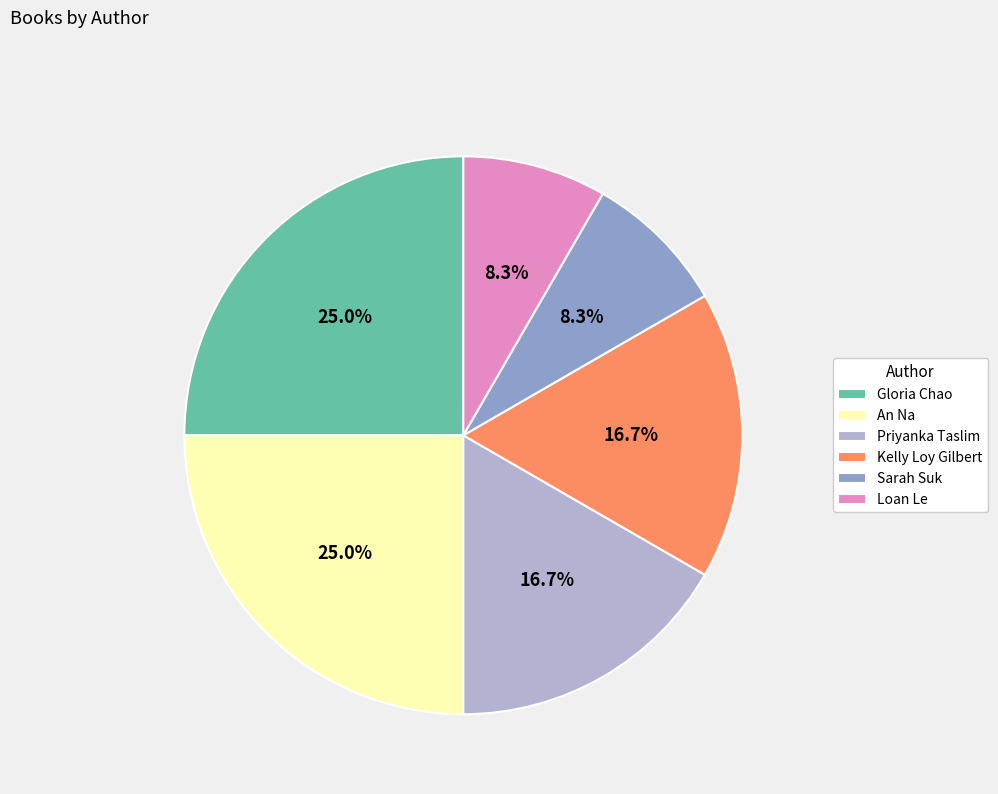

Is Sarah Suk the majority of the pie?

No